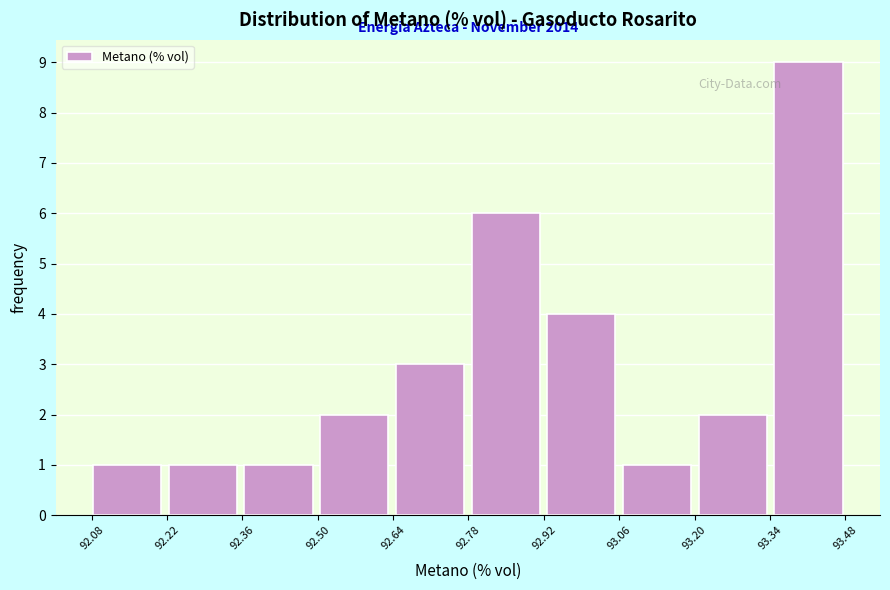

Which range on the x-axis has the tallest bar?

93.34 to 93.48